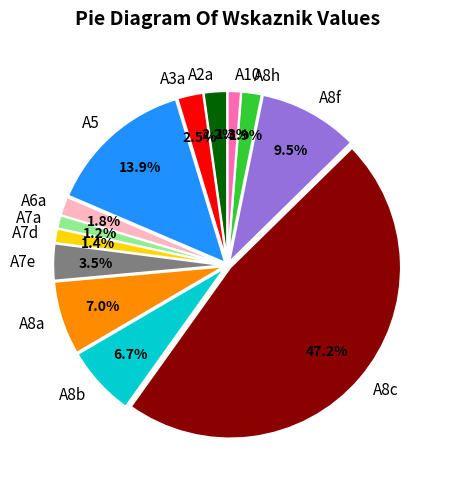

To the nearest percent, what percentage of the pie is A8c?

47%